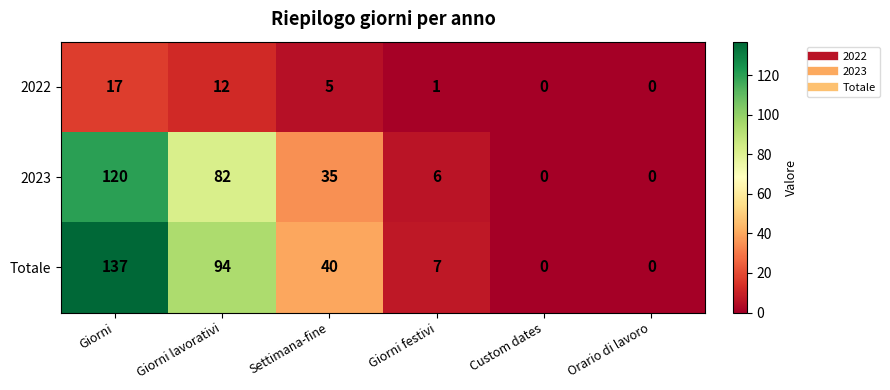

At which category is the sum across all series the highest?

Giorni